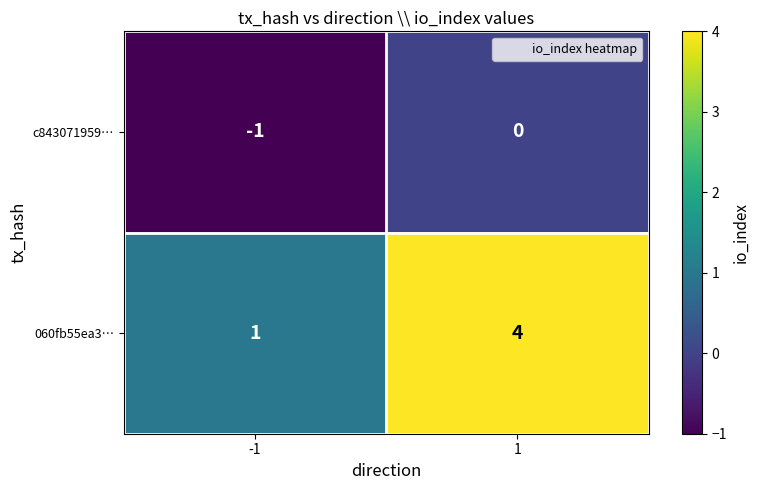

What is the spread (max minus min) of values at -1?

2